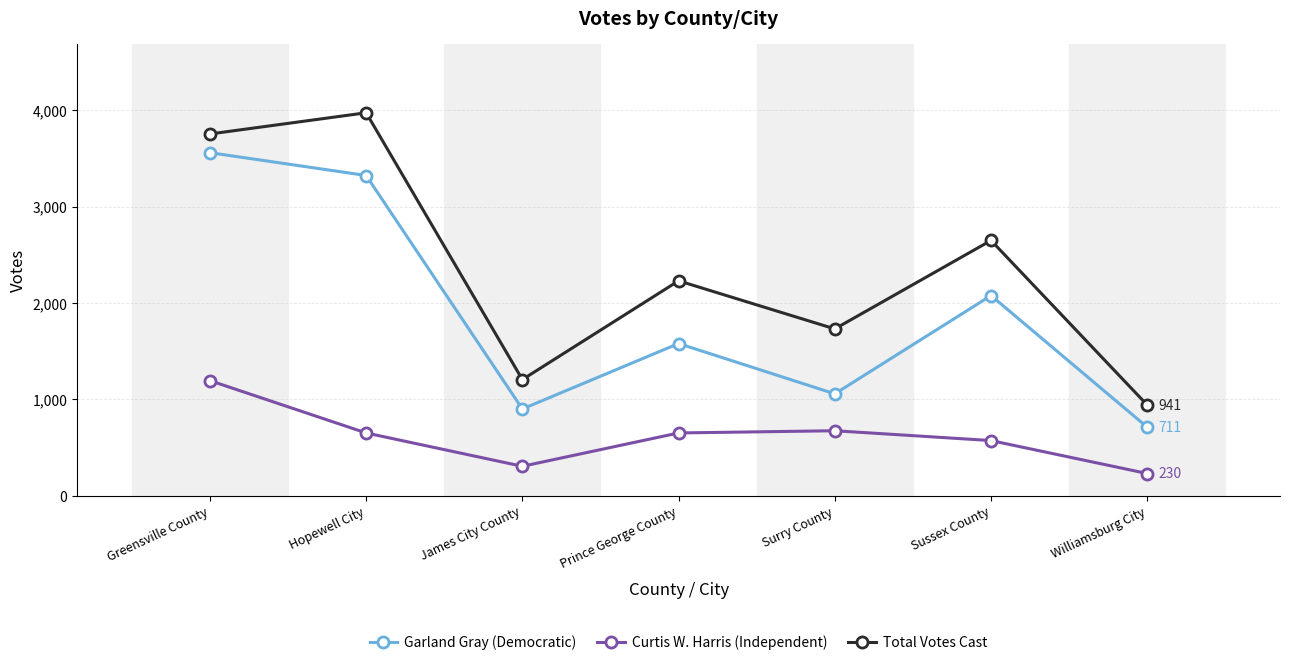

What is the sum of the Garland Gray (Democratic) values at Greensville County and Prince George County?

5139